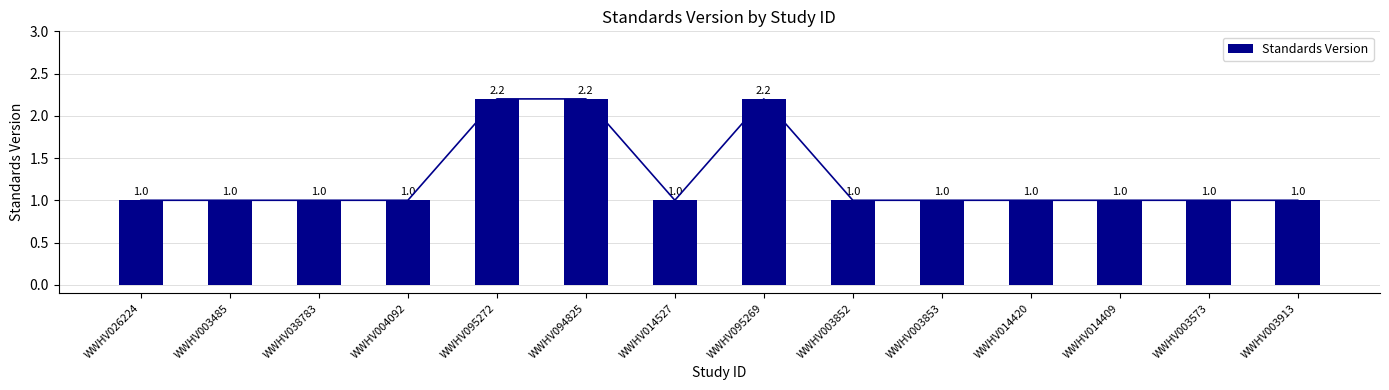

What is the difference between the values at WWHV095272 and WWHV003853?

1.2